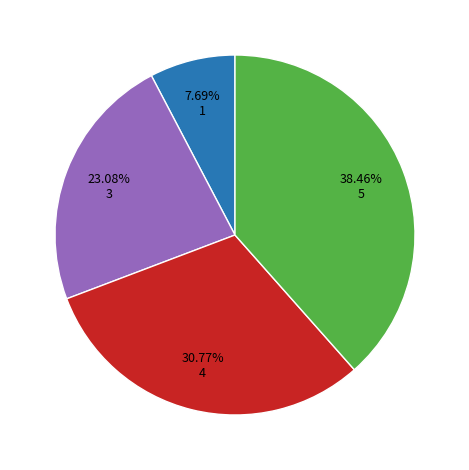

Is there any slice that represents more than half of the pie?

No